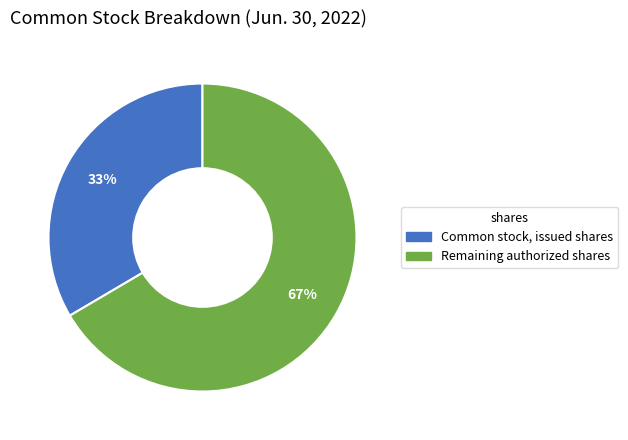

How many slices are in this pie chart?

2